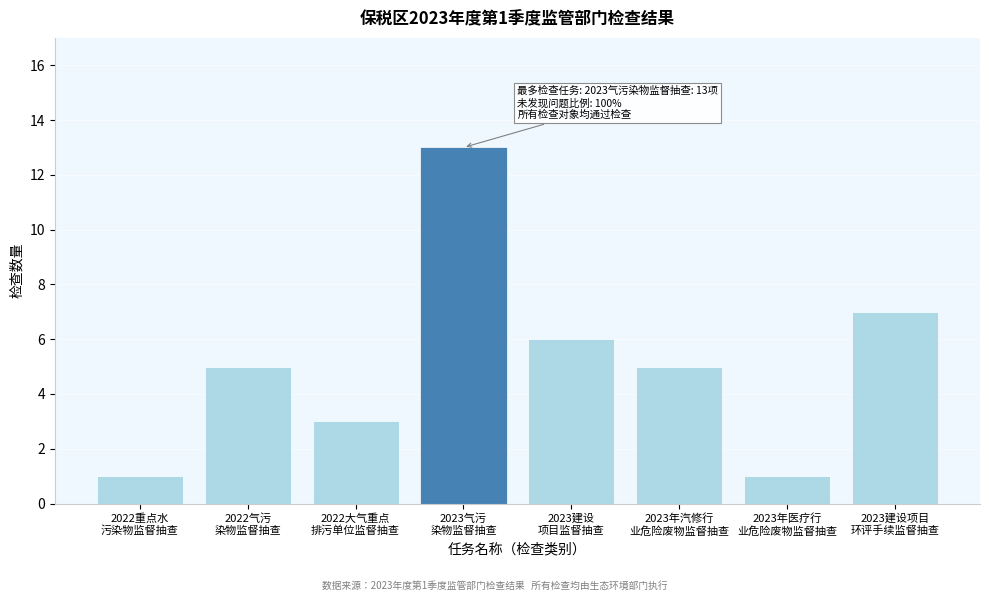

Reading left to right, what are all the values shown in this chart?

1	5	3	13	6	5	1	7